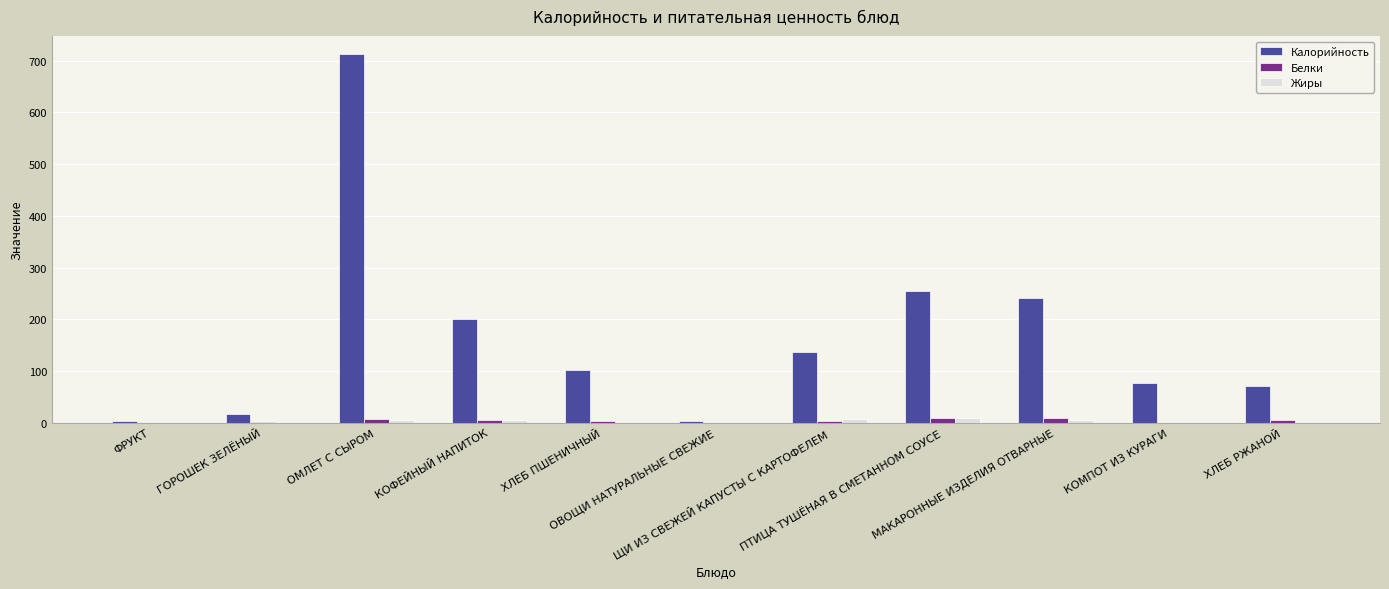

What is the maximum value shown in the chart?

712.0